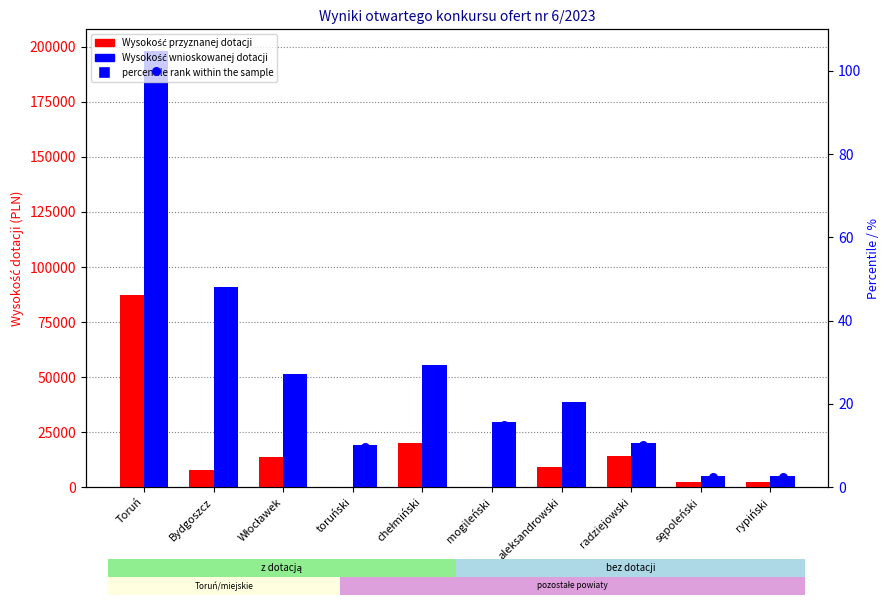

What is the total value across all series at toruński?

19339.8